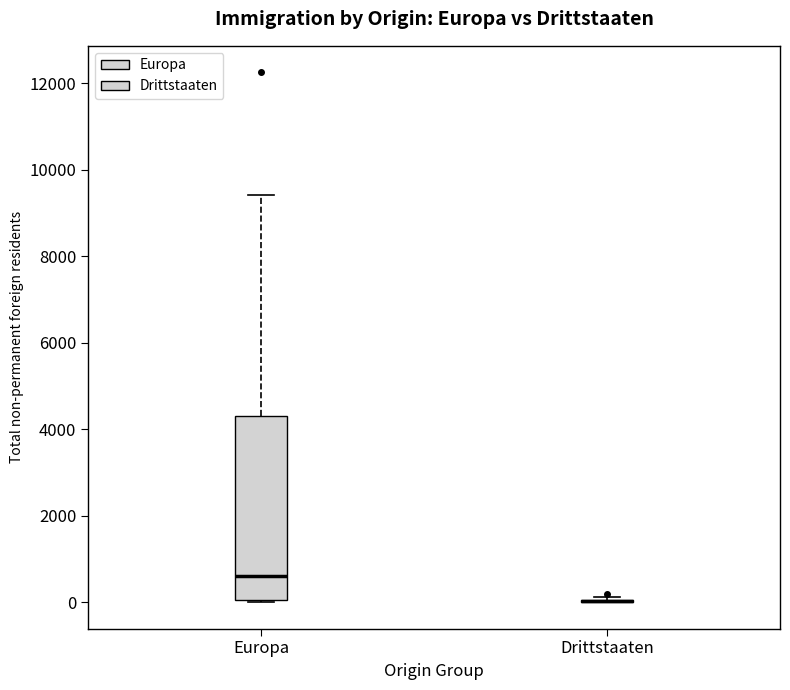

Where is the lower edge of the box for Europa on the y-axis? The values are not printed on the chart, so give them approximately, as read against the axis.

0